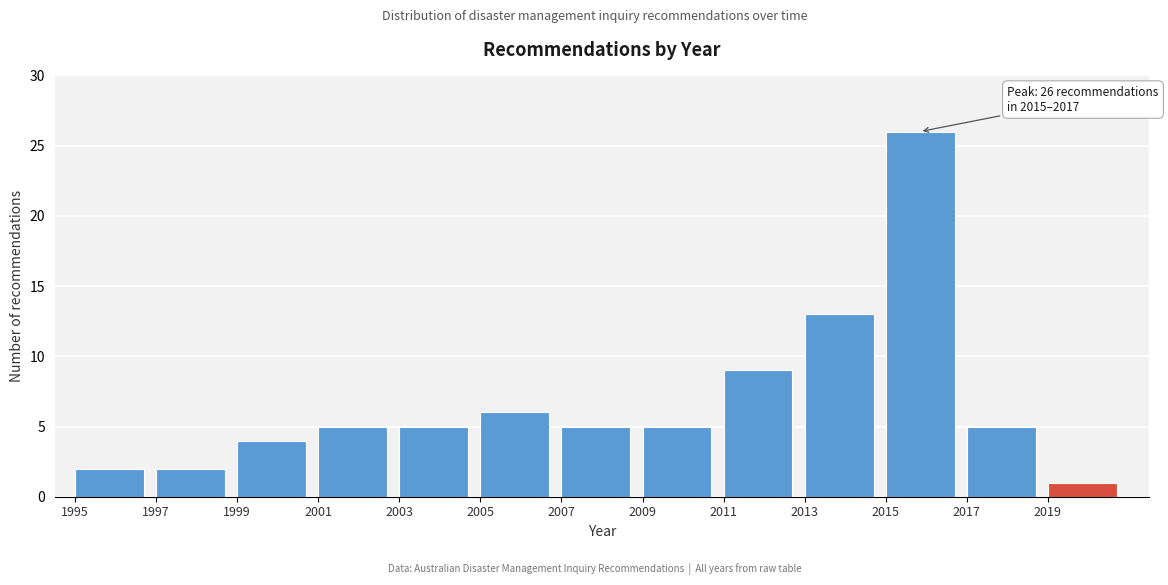

Which range on the x-axis has the tallest bar?

2015 to 2017